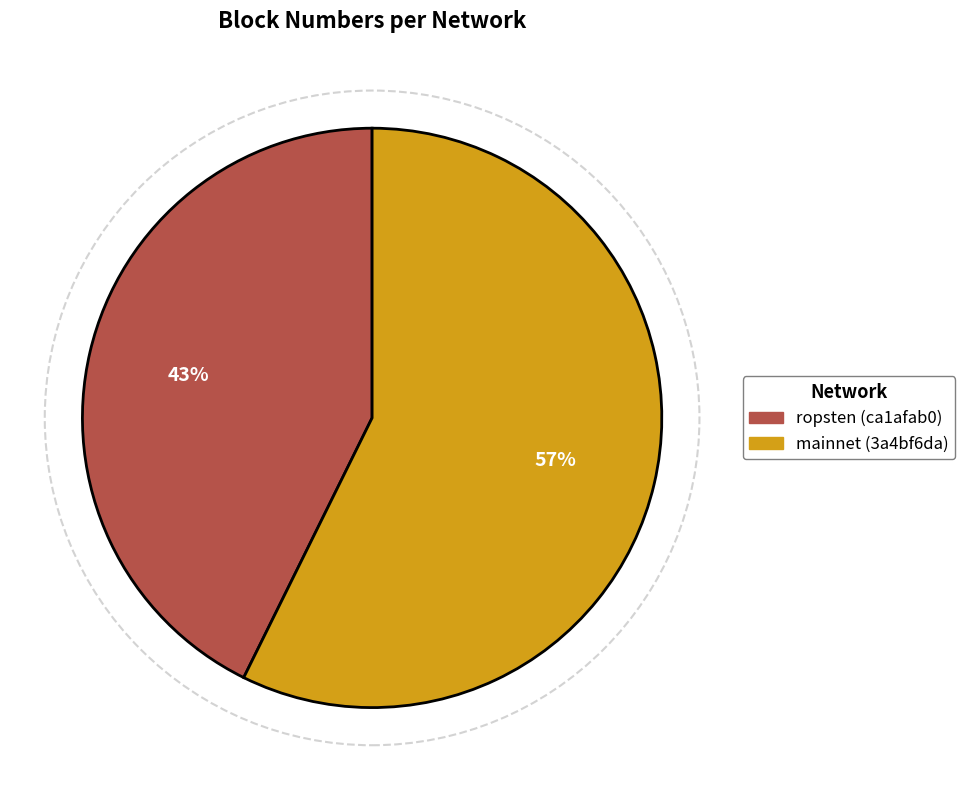

Which category has the smallest portion of the pie?

ropsten (ca1afab0)